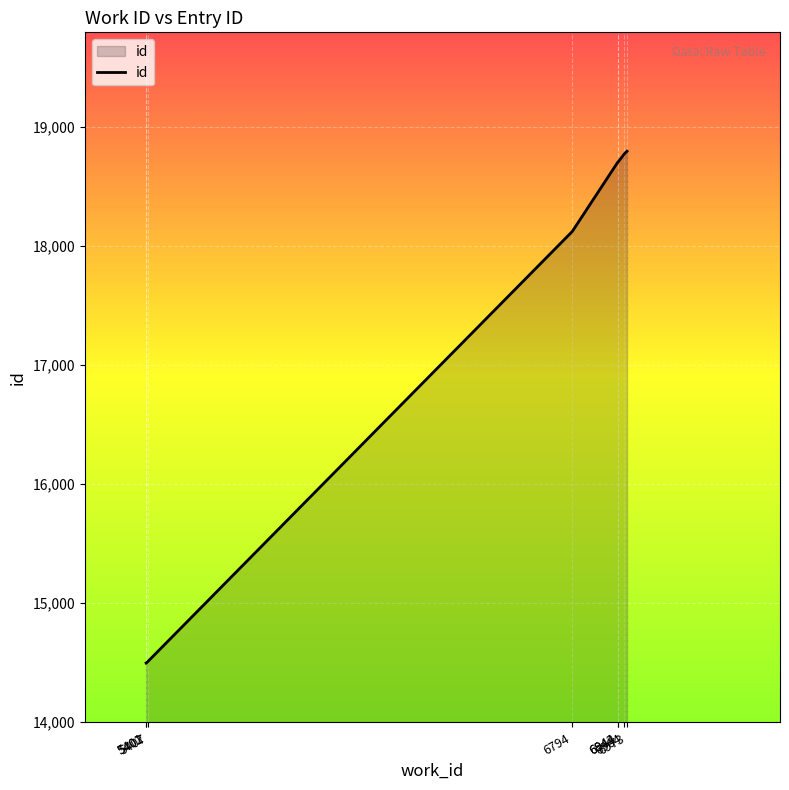

True or false: the data shows 23878 at 5401.

False